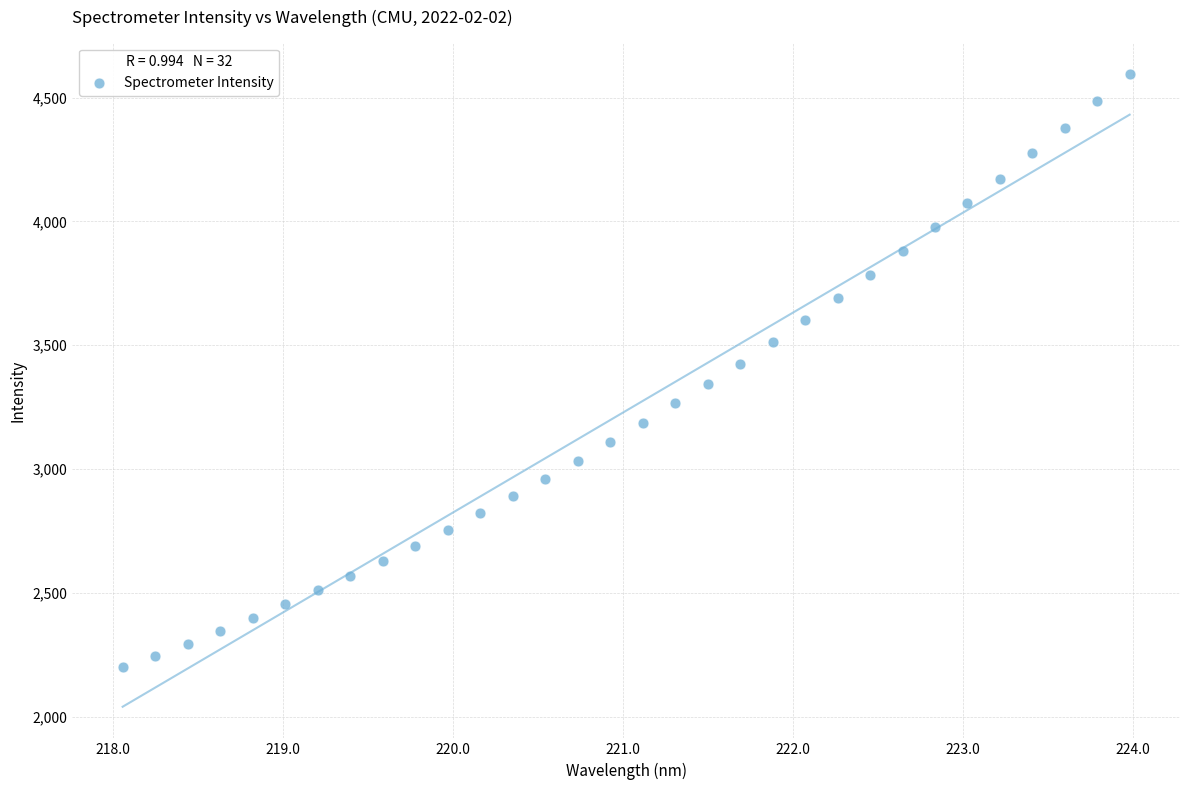

What is the range of Y values (max minus min)?

2393.8